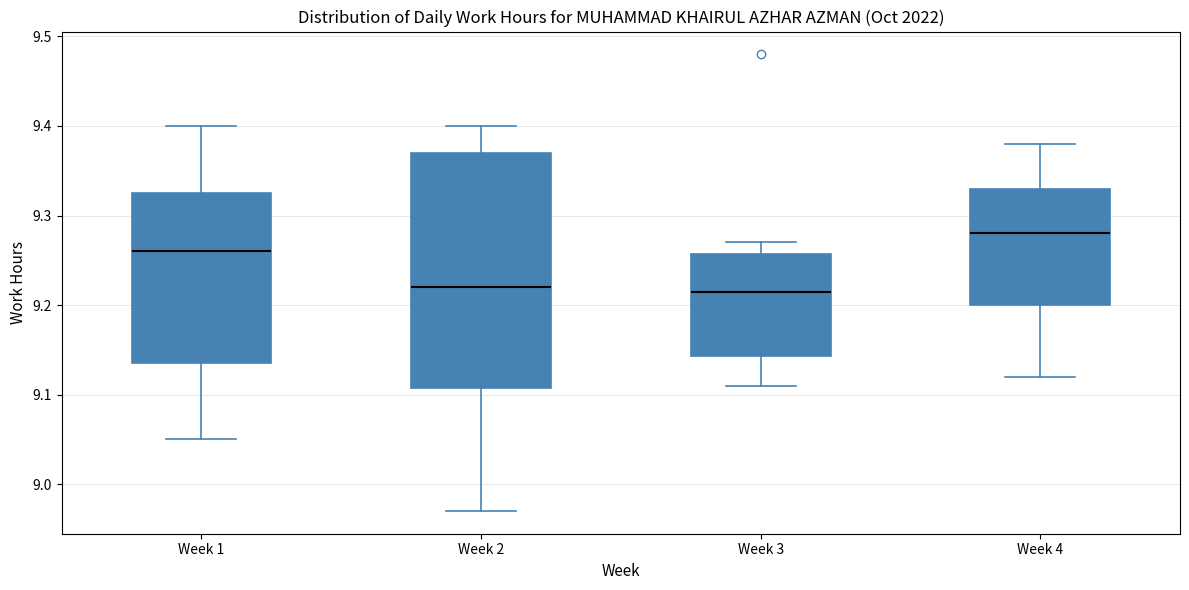

Which box is the tallest, from its lower edge to its upper edge?

Week 2